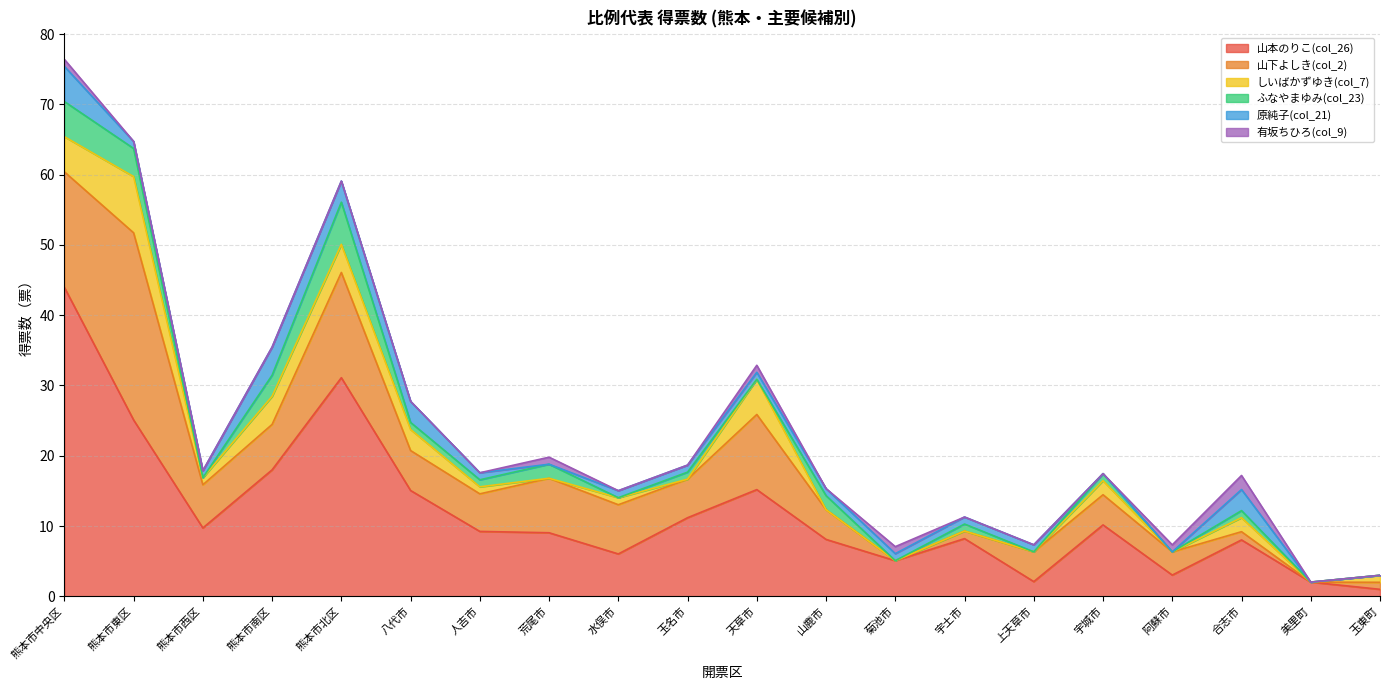

At which category is the sum across all series the highest?

熊本市中央区